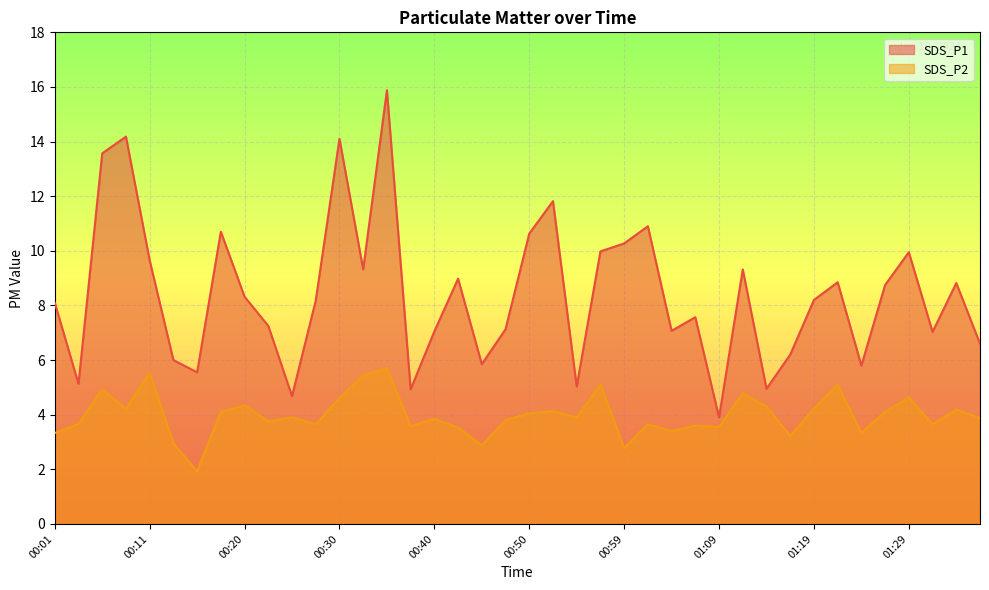

True or false: SDS_P1 has a value of 10.7 at 00:18.

True